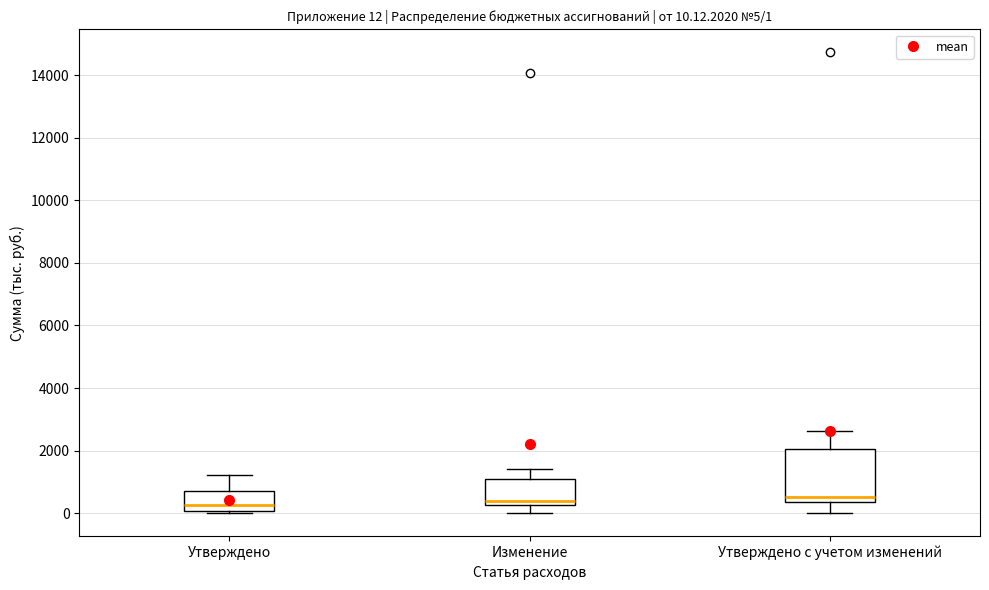

Comparing the boxes themselves (not the whiskers), which one is the tallest?

Утверждено с учетом изменений